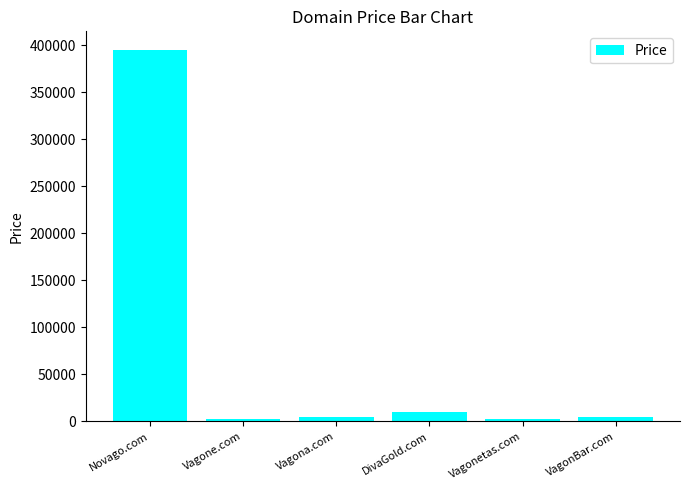

What is the label of the 1st bar from the right?

VagonBar.com